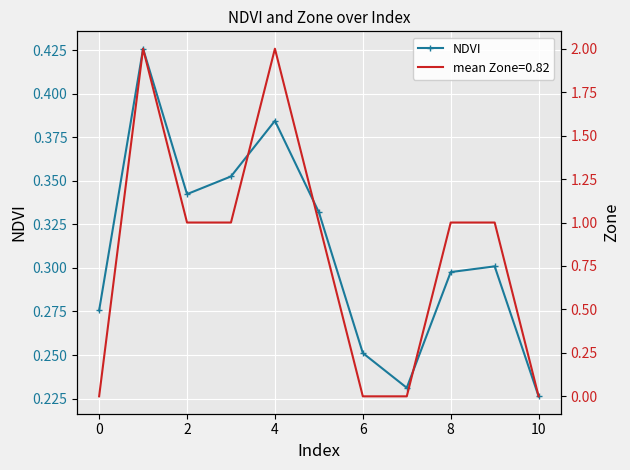

In NDVI, how many points are lower than both neighbors (excluding endpoints)?

2